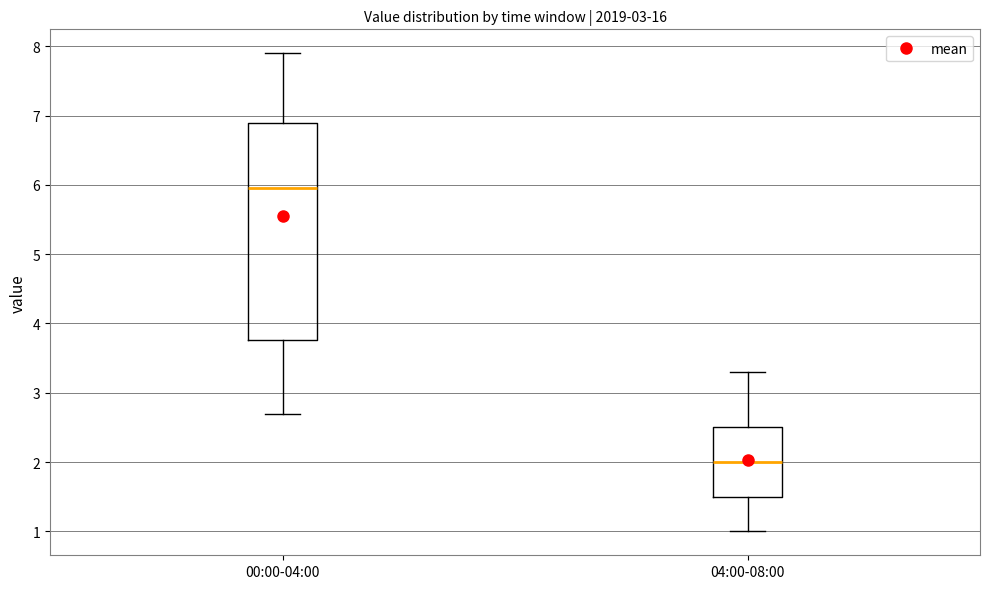

Which box has the lowest median line?

04:00-08:00